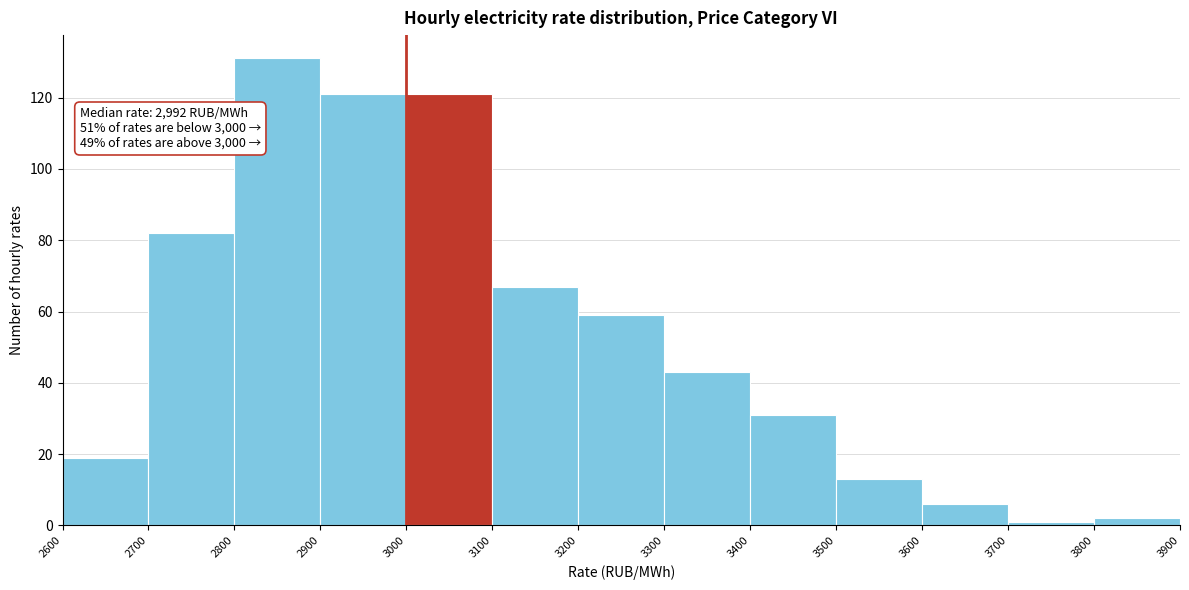

Over which range of the x-axis is the bar tallest?

2800 to 2900